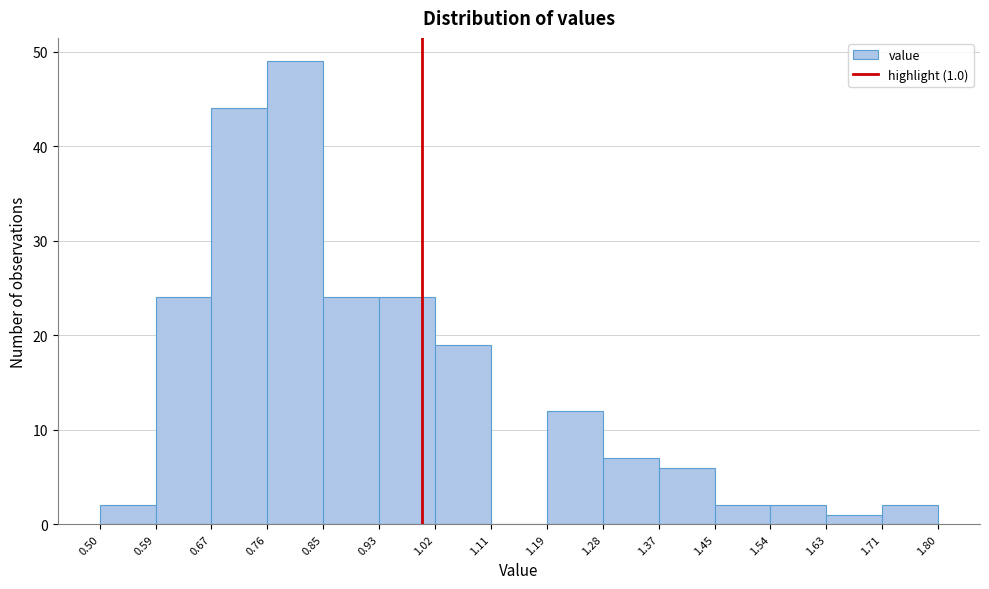

Which range on the x-axis has the tallest bar?

0.76 to 0.85